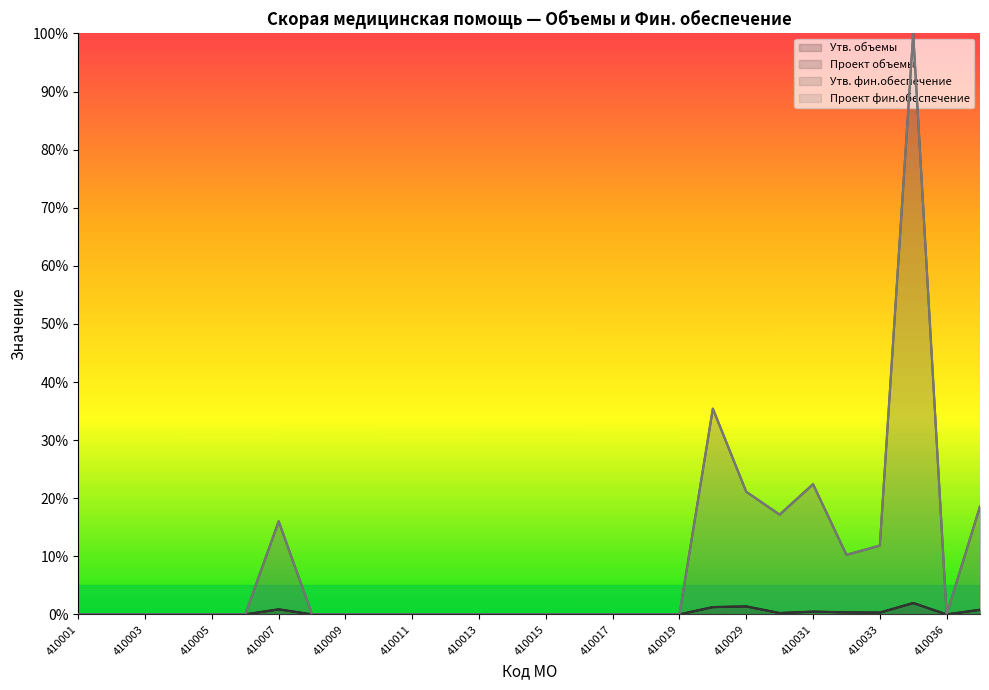

List the series in order of their peak value, lowest first.

Утв. объемы, Проект объемы, Утв. фин.обеспечение, Проект фин.обеспечение